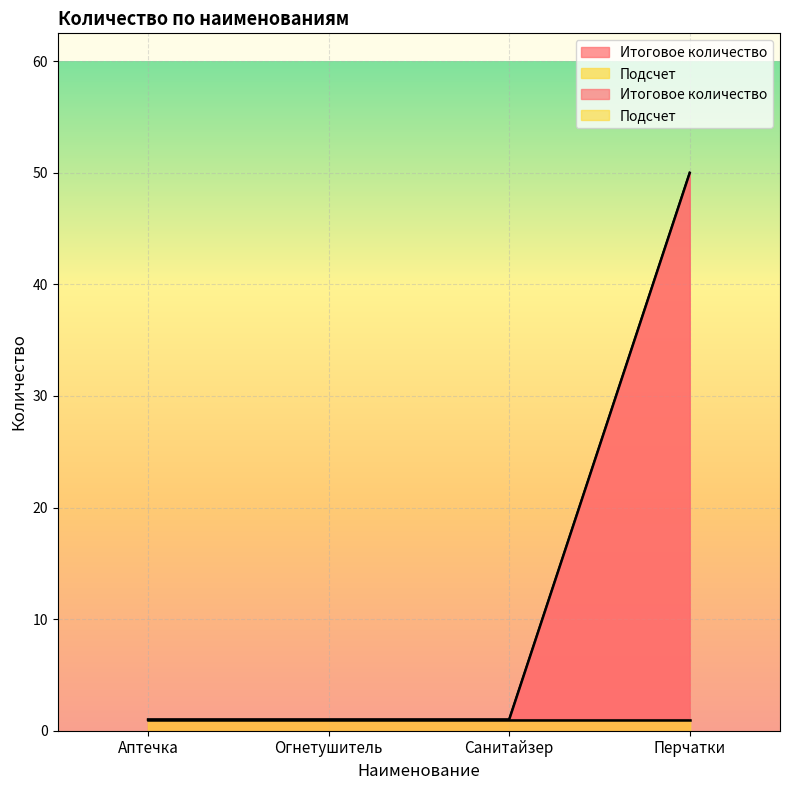

Reading right to left, extract all data points from this chart.

50	1	1	1